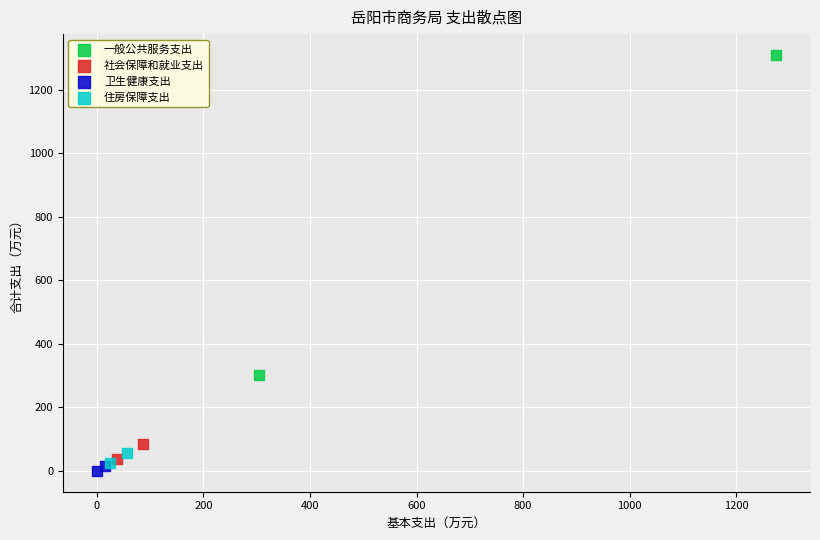

Which series reaches the minimum Y coordinate?

卫生健康支出